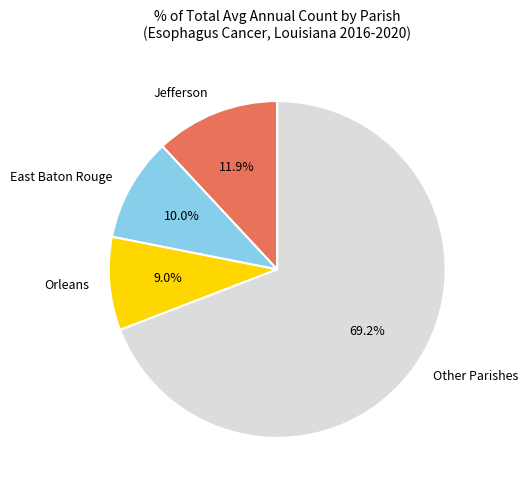

Which has a higher value, Jefferson or Orleans?

Jefferson